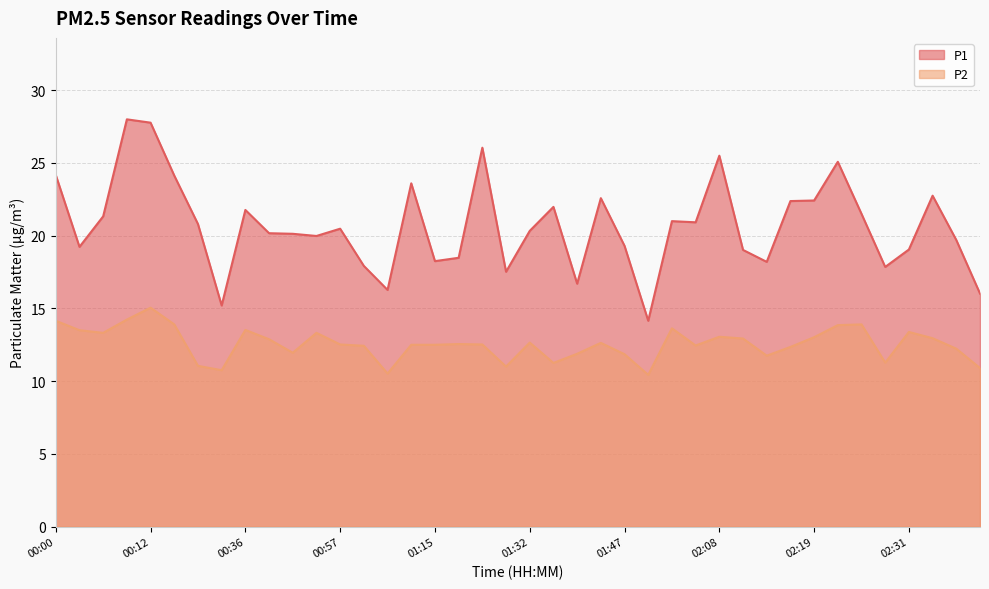

What is the label of the 33rd point from the right?

00:33